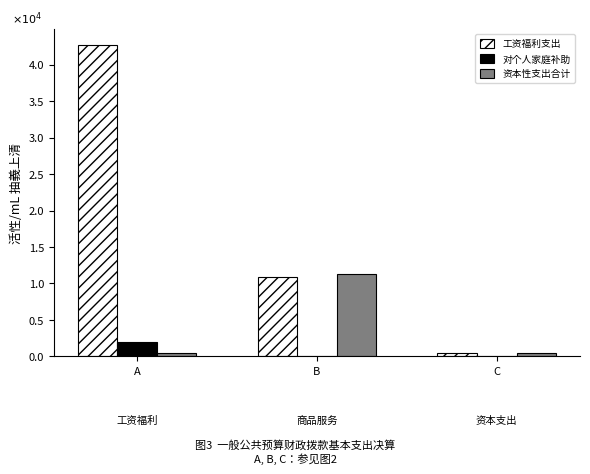

The value of 工资福利支出 at C is 0.0. True or false?

True